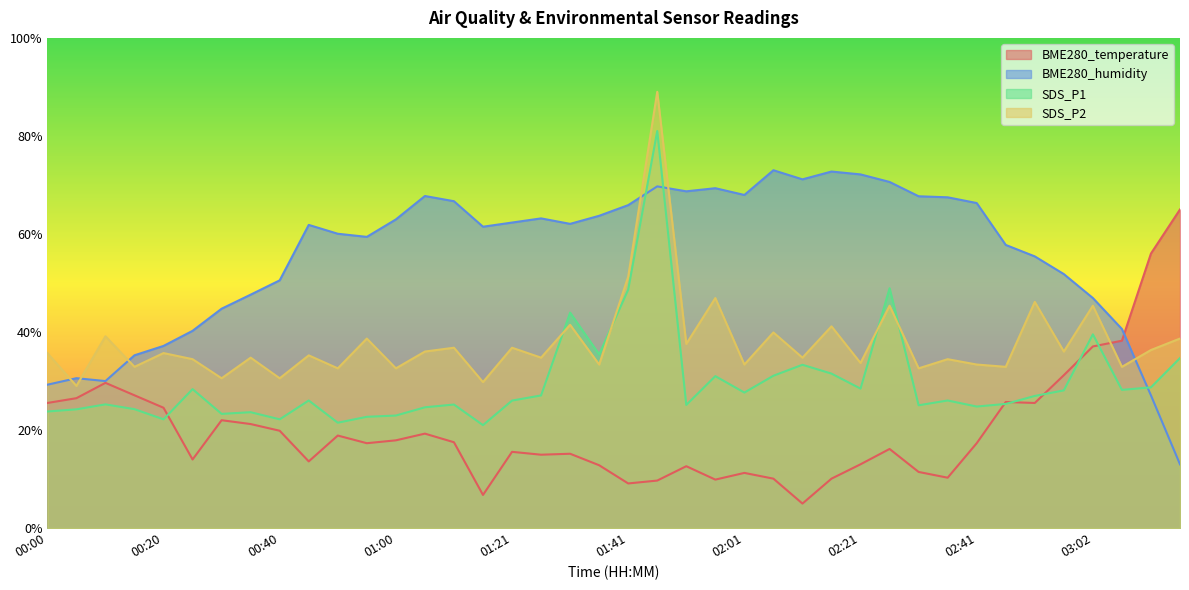

True or false: BME280_temperature and SDS_P1 intersect in this chart.

True